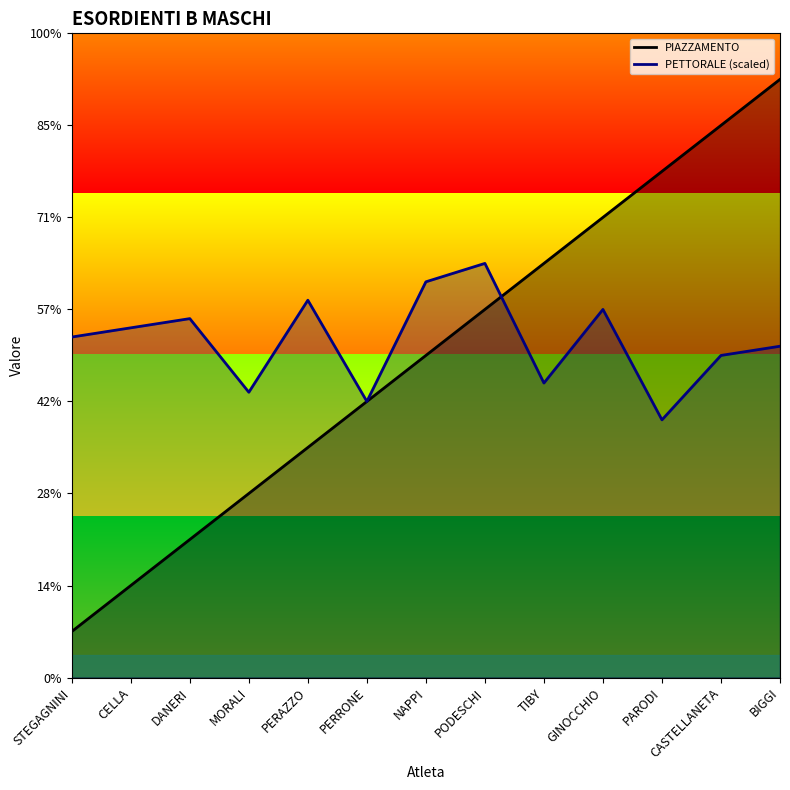

Rank the series by their average value, from highest to lowest.

PETTORALE (scaled), PIAZZAMENTO